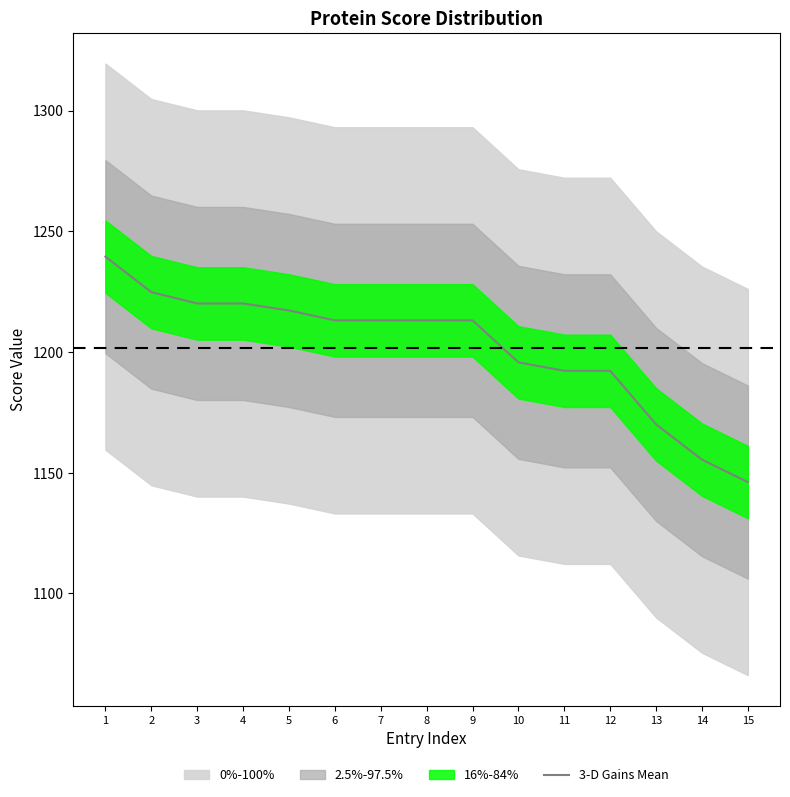

The chart shows a value of 1213.1 at 6. True or false?

True